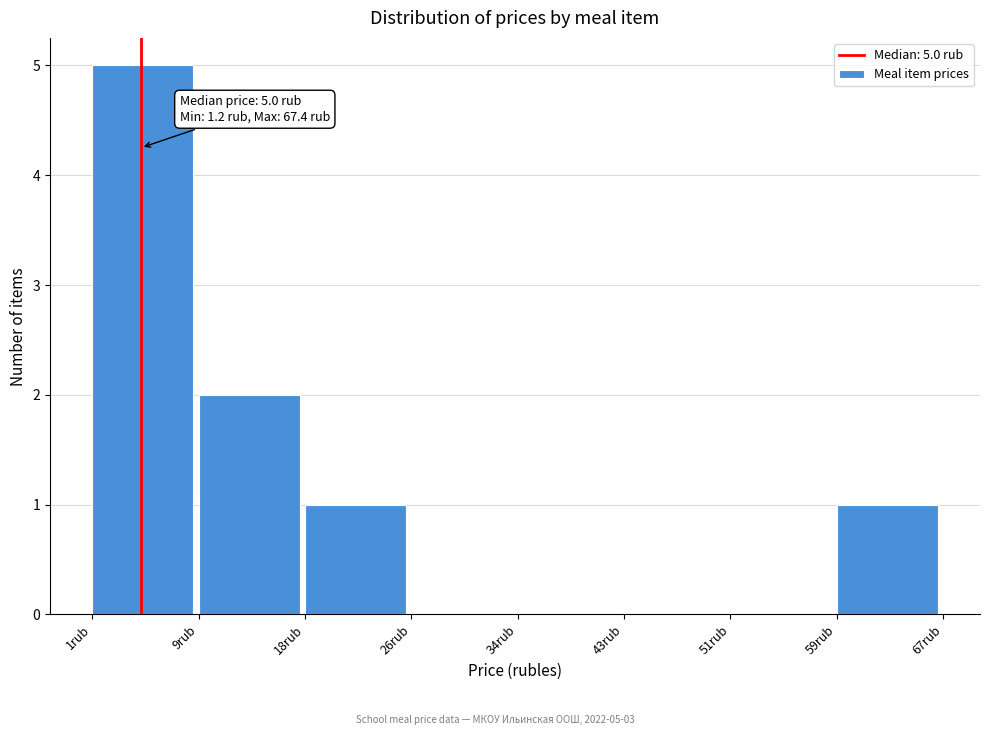

Which range on the x-axis has the tallest bar?

1 to 9